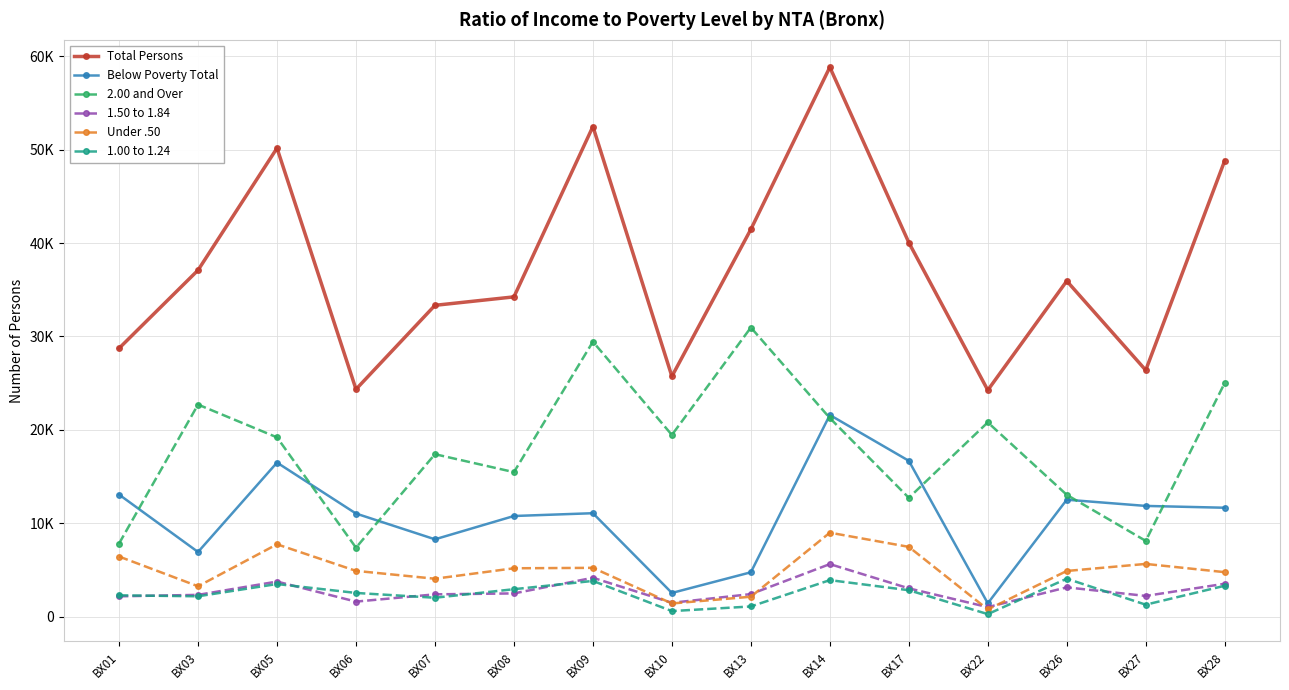

Which category has the highest value in the 1.50 to 1.84 series?

BX14